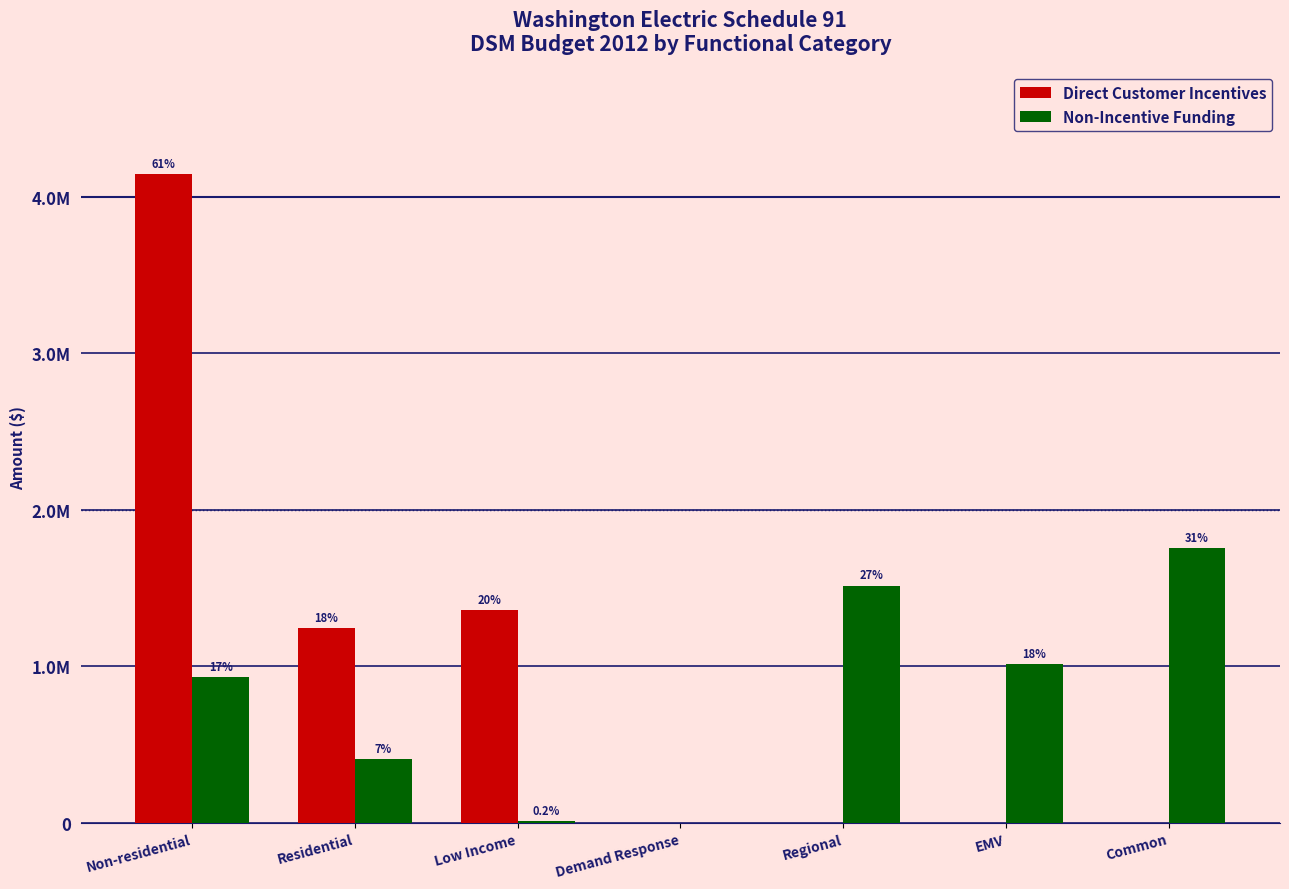

Are the bars grouped side by side (vs. stacked)?

Yes